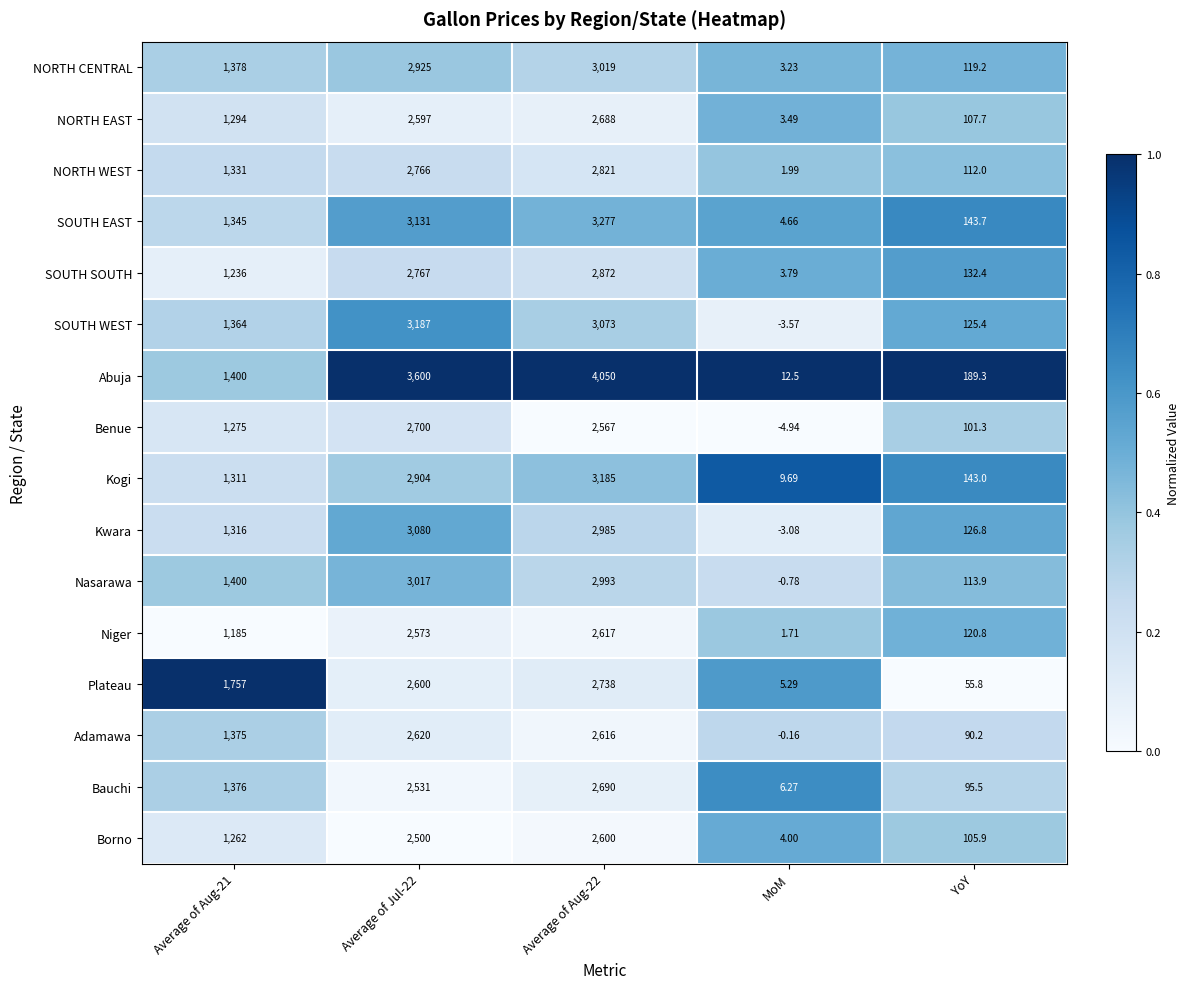

Which series has the largest total across all categories?

Abuja